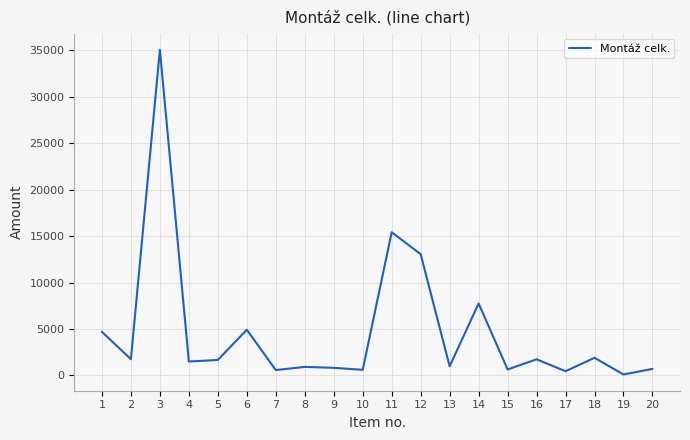

What is the change in value from 3 to 19?

-34963.4